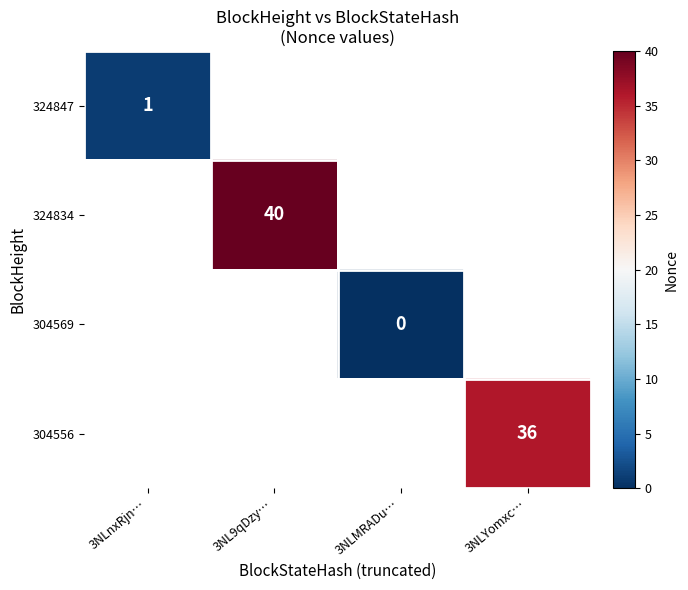

True or false: 324834 has a value of 60 at 3NL9qDzy….

False